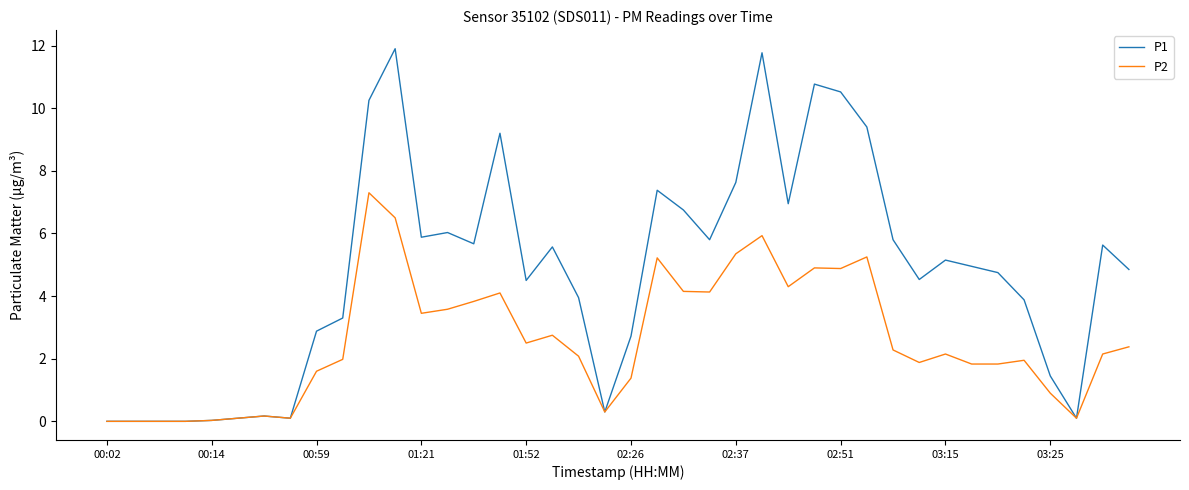

List the series in order of their overall mean, lowest first.

P2, P1